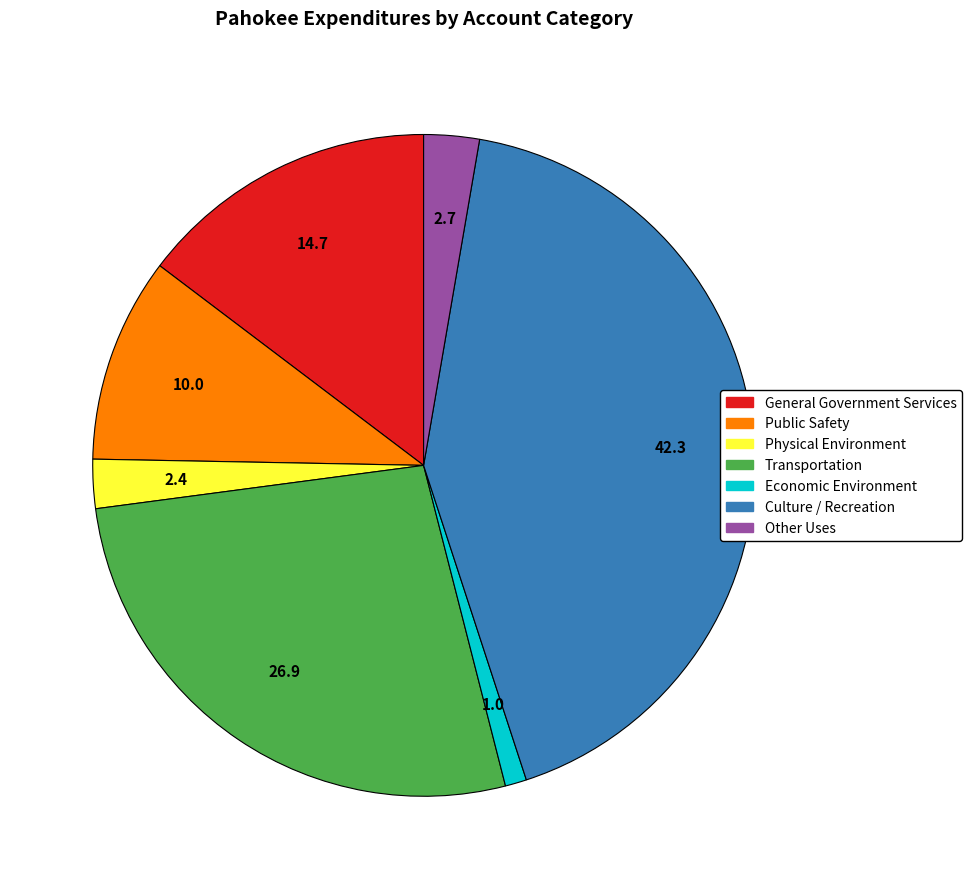

True or false: Transportation accounts for 27% of the total.

True